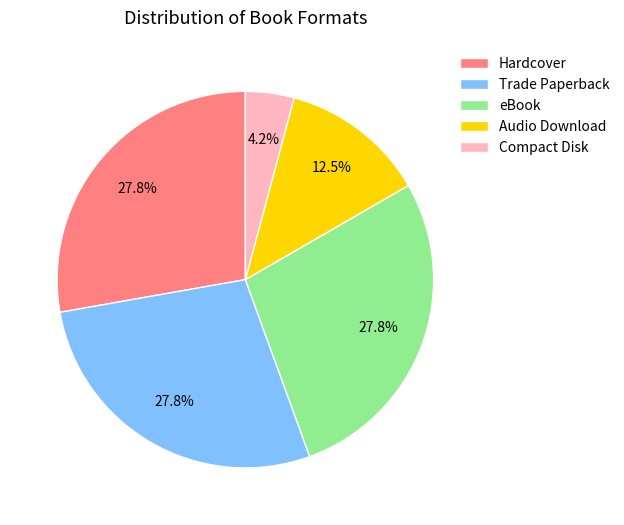

Is there a majority slice in this chart?

No